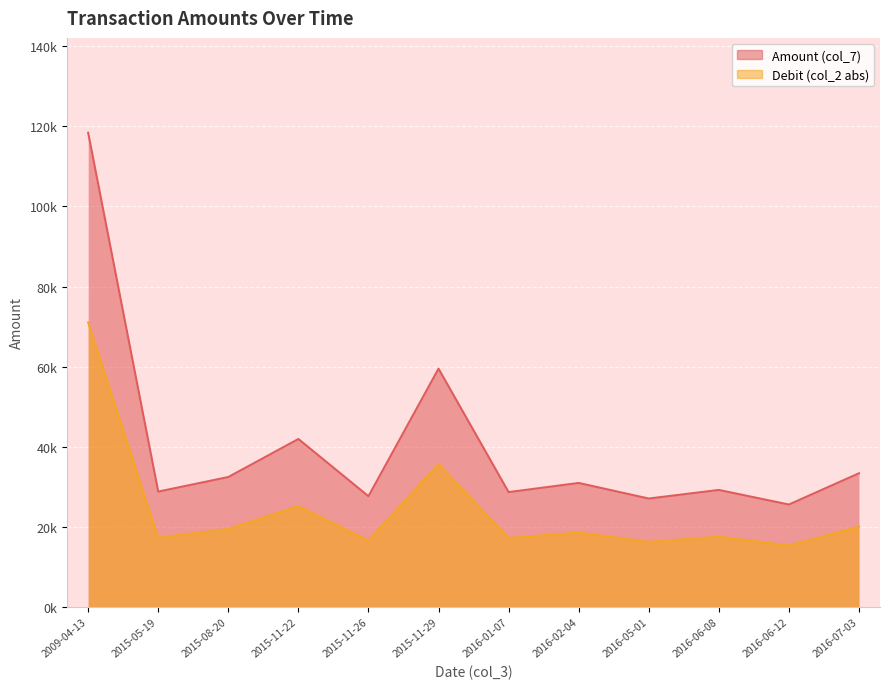

Count the number of categories in the chart.

12